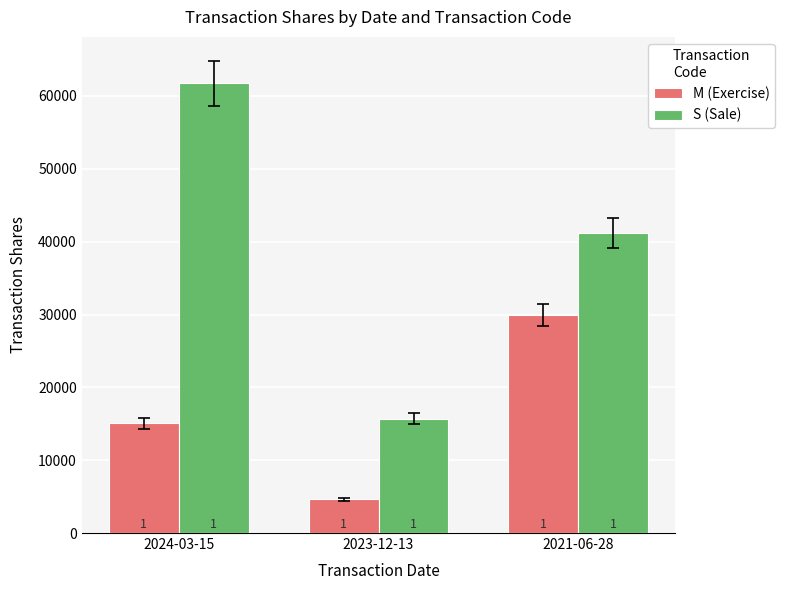

What is the average value of the S (Sale) series?

39574